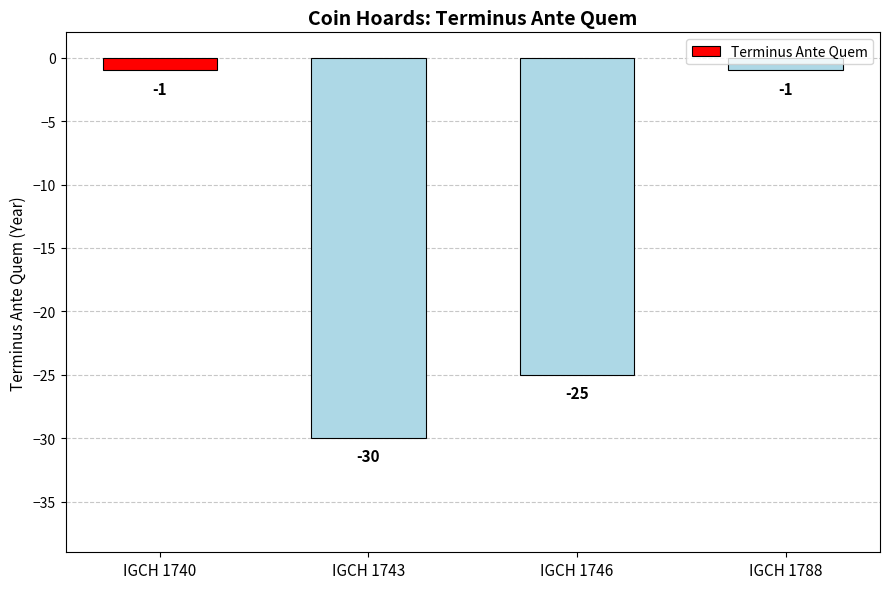

At which label is the value closest to -15?

IGCH 1746